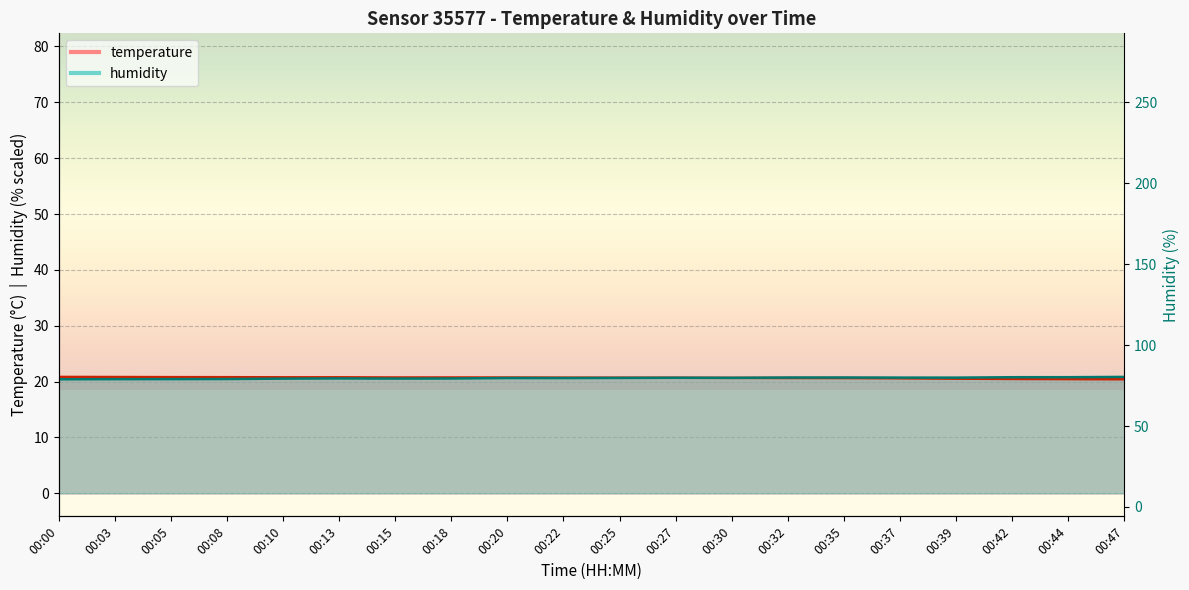

What is the sum of the humidity values at 00:18 and 00:13?

41.1